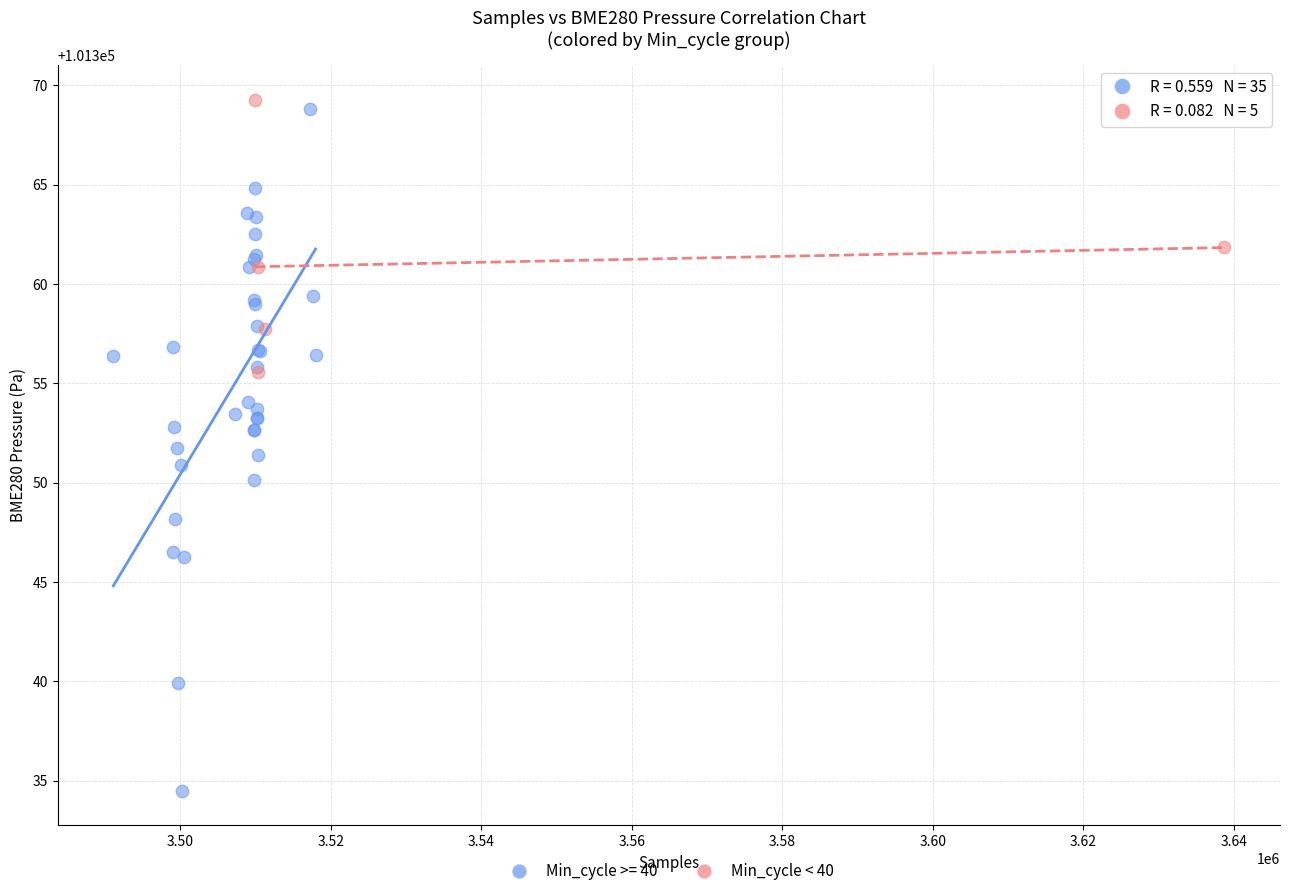

Which series reaches the minimum Y coordinate?

Min_cycle >= 40